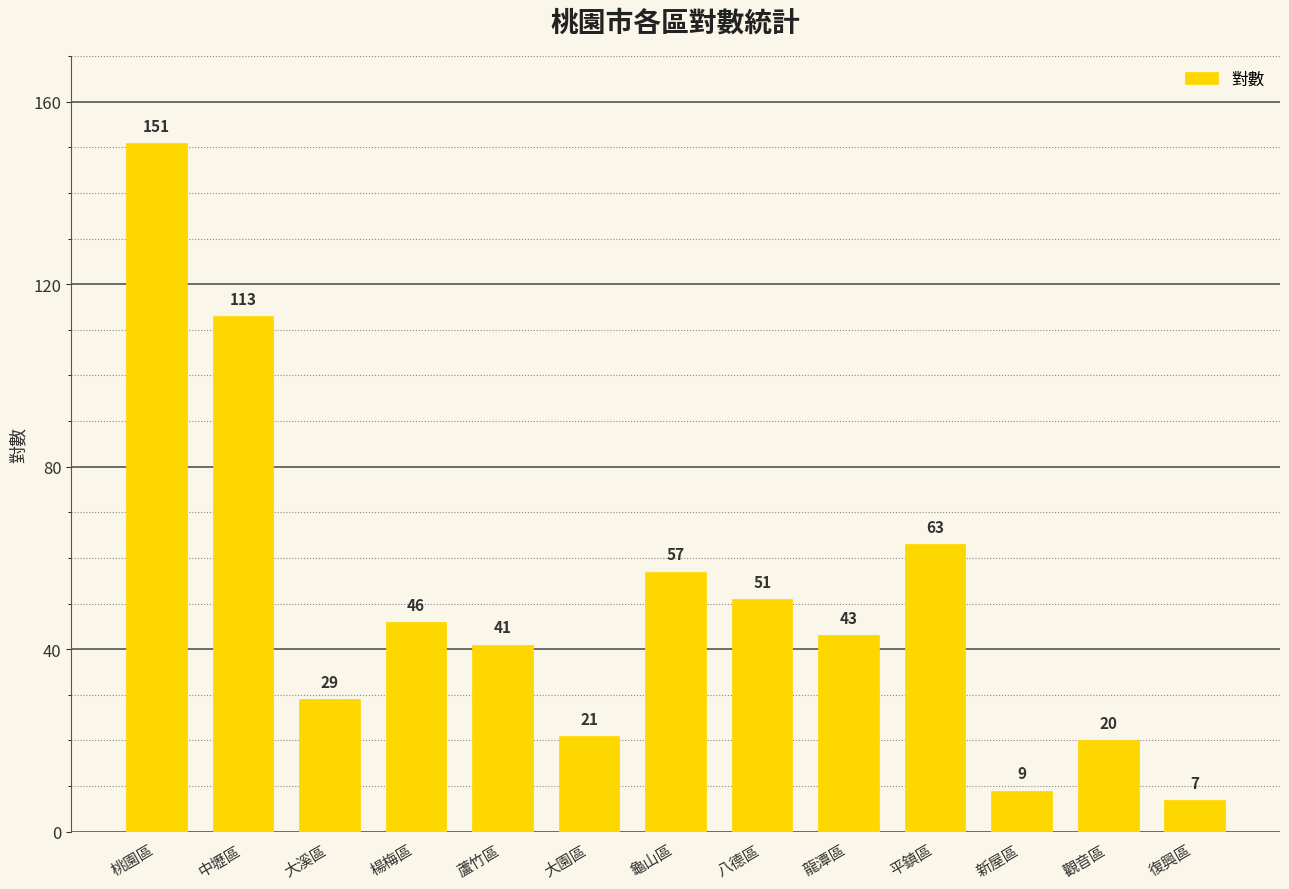

List the labels in order of value, smallest first.

復興區, 新屋區, 觀音區, 大園區, 大溪區, 蘆竹區, 龍潭區, 楊梅區, 八德區, 龜山區, 平鎮區, 中壢區, 桃園區